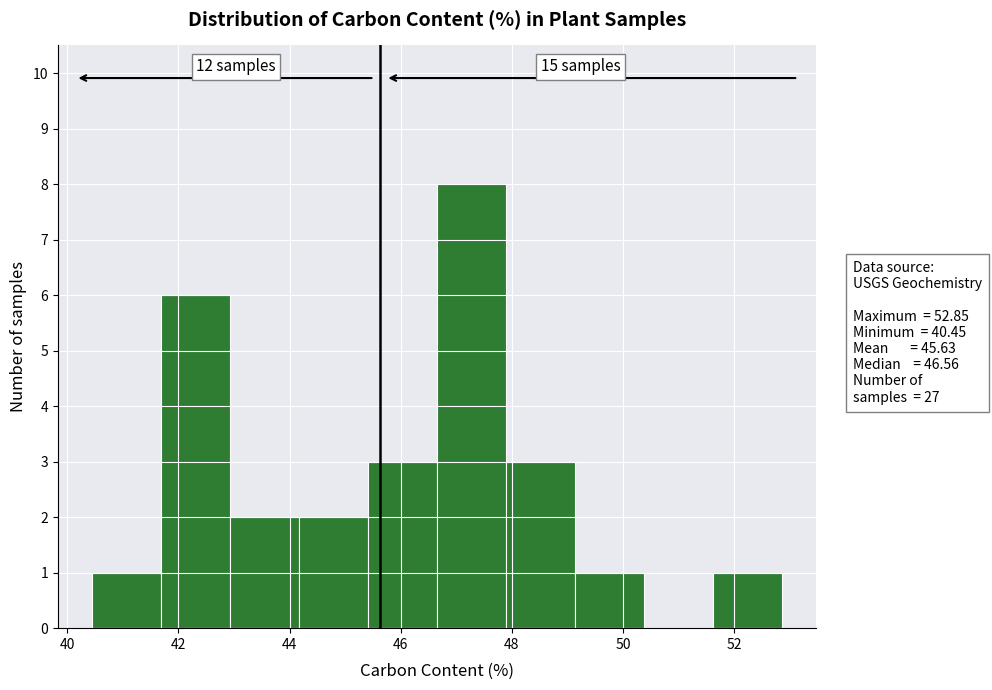

Which range on the x-axis has the tallest bar?

46.6 to 47.8